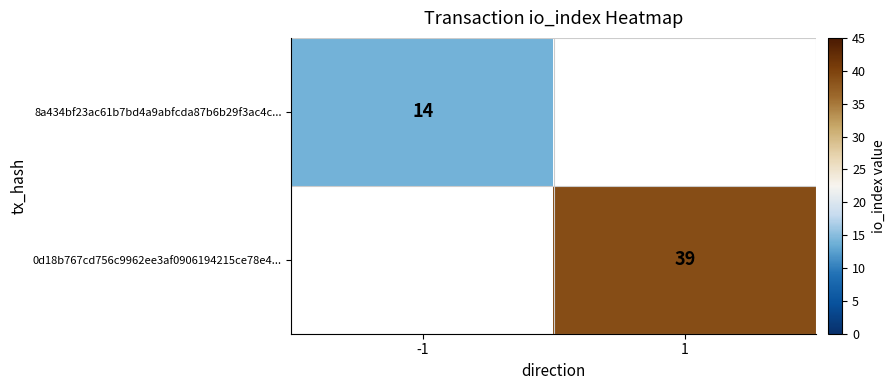

At which category does the chart reach its minimum across all series?

-1